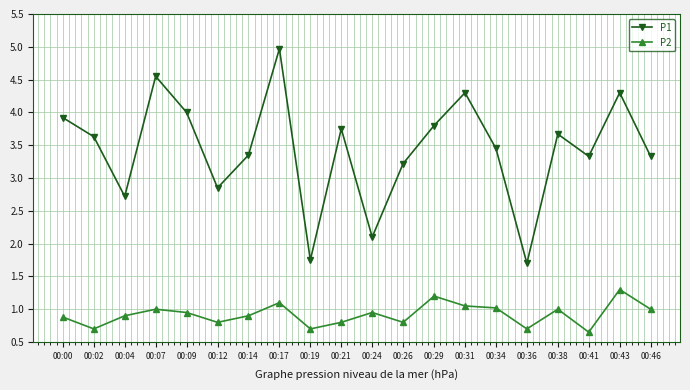

Rank the series by their average value, from highest to lowest.

P1, P2